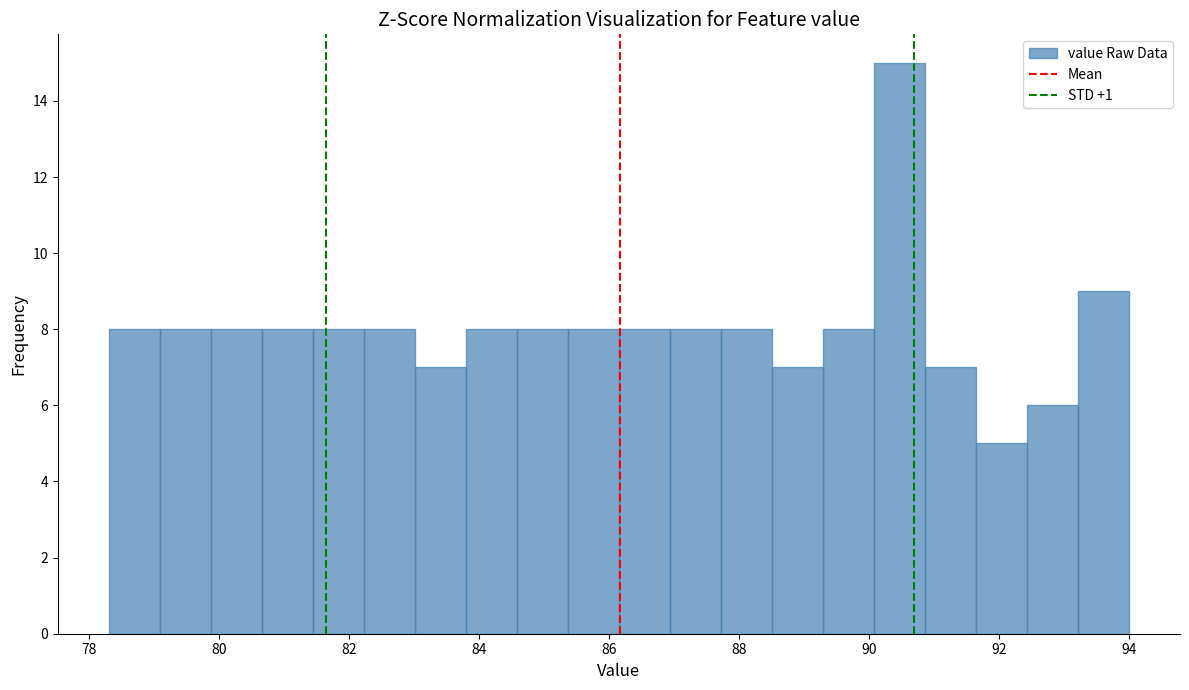

Read against the x-axis, roughly where is the centre of the tallest bar?

90.4